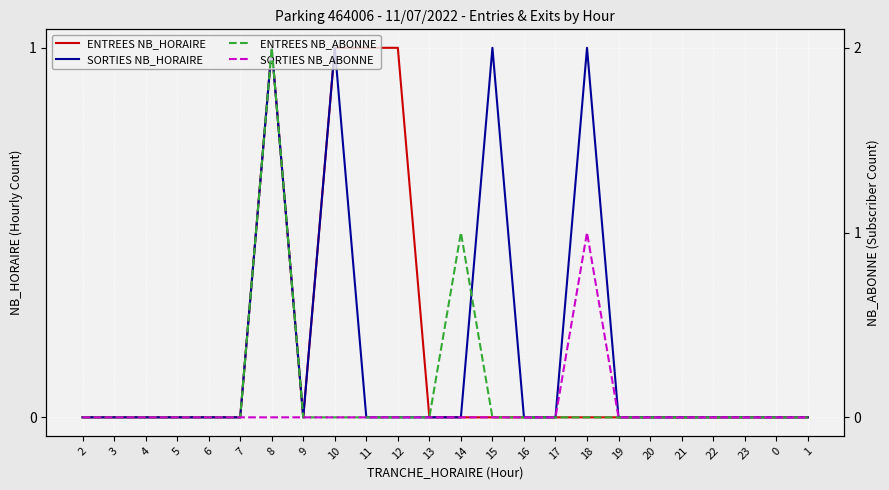

True or false: SORTIES NB_ABONNE and SORTIES NB_HORAIRE intersect in this chart.

False